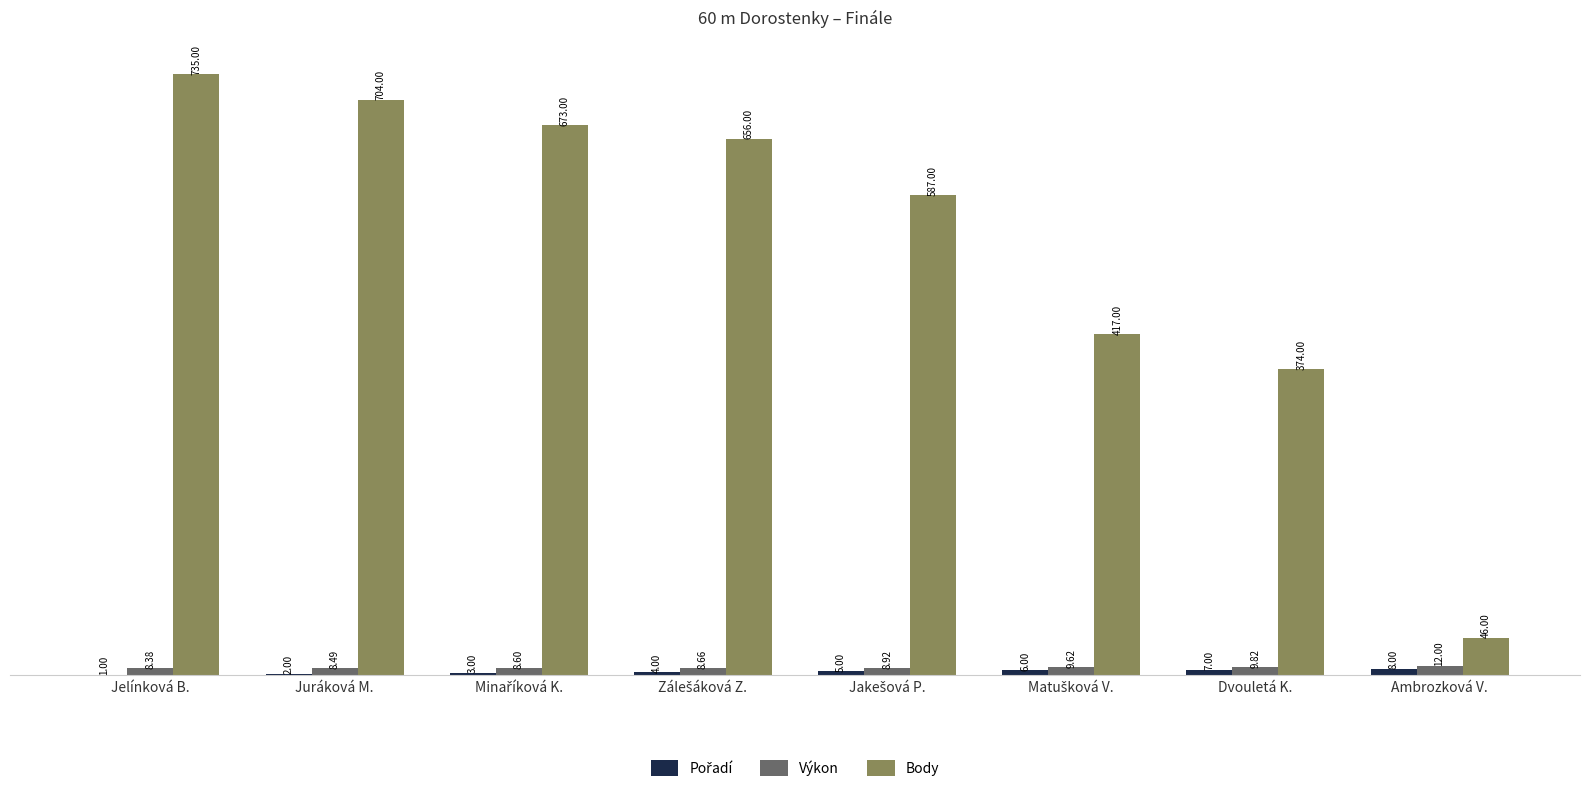

The value of Výkon at Ambrozková V. is 12.0. True or false?

True